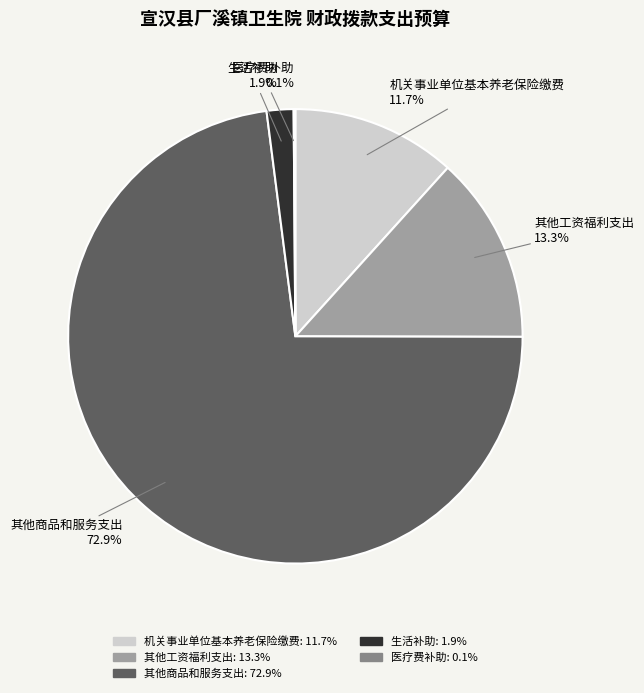

Which category has the biggest portion of the pie?

其他商品和服务支出